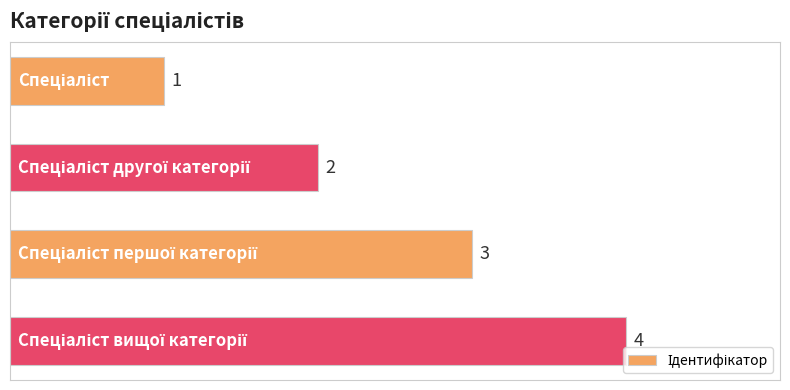

Count the values in the range 2 to 4.

3